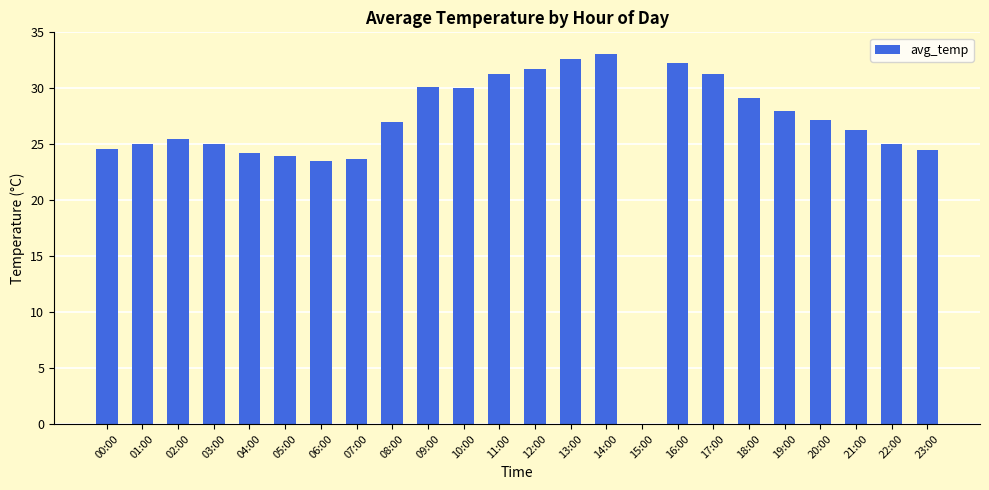

The value at 21:00 is 7.9. True or false?

False